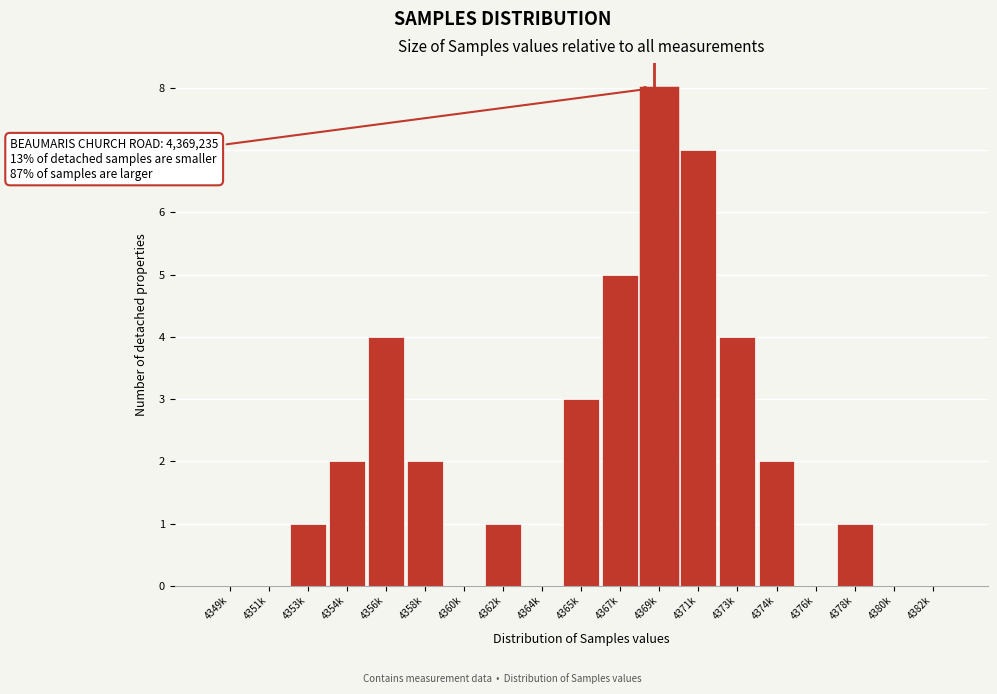

Reading left to right, transcribe all the data shown in this chart.

4349k=0	4351k=0	4353k=1	4354k=2	4356k=4	4358k=2	4360k=0	4362k=1	4364k=0	4365k=3	4367k=5	4369k=8	4371k=7	4373k=4	4374k=2	4376k=0	4378k=1	4380k=0	4382k=0